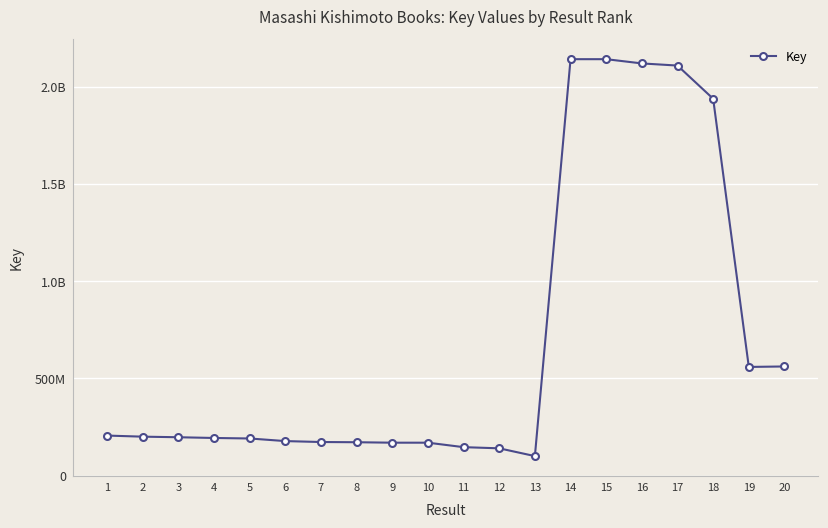

List the labels in order of value, smallest first.

13, 12, 11, 10, 9, 8, 7, 6, 5, 4, 3, 2, 1, 19, 20, 18, 17, 16, 14, 15